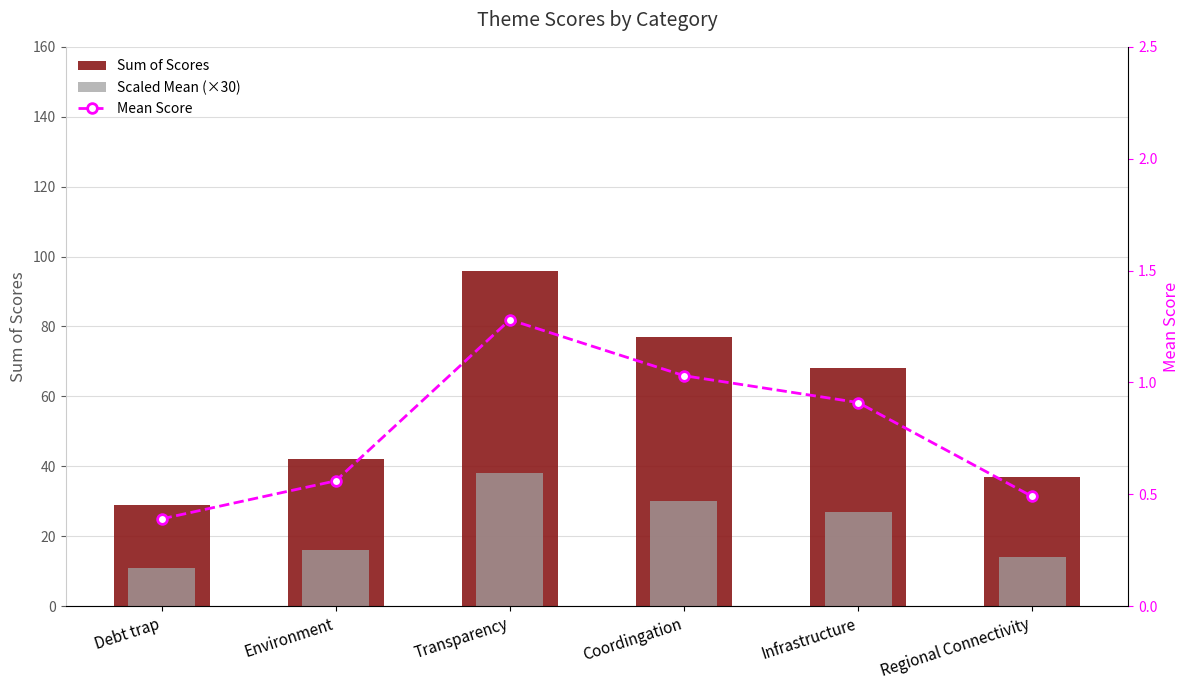

Which series has the largest total across all categories?

Sum of Scores